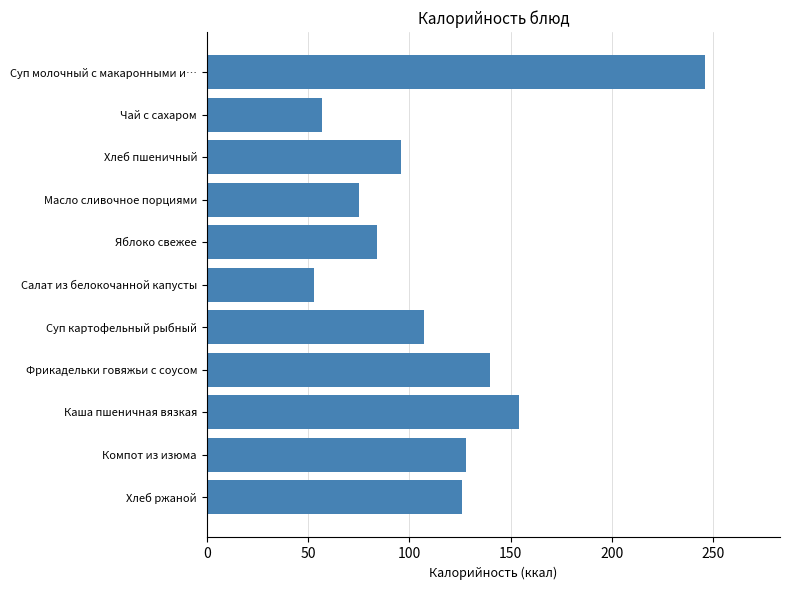

What is the value of the 2nd bar from the top?

57